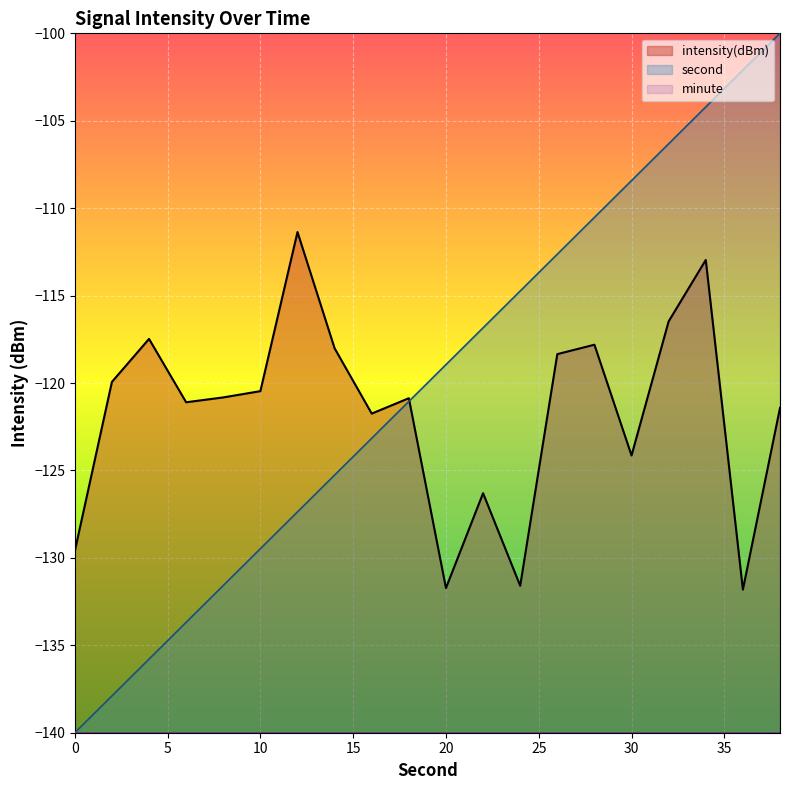

The second series shows -140.0 at 0. True or false?

True